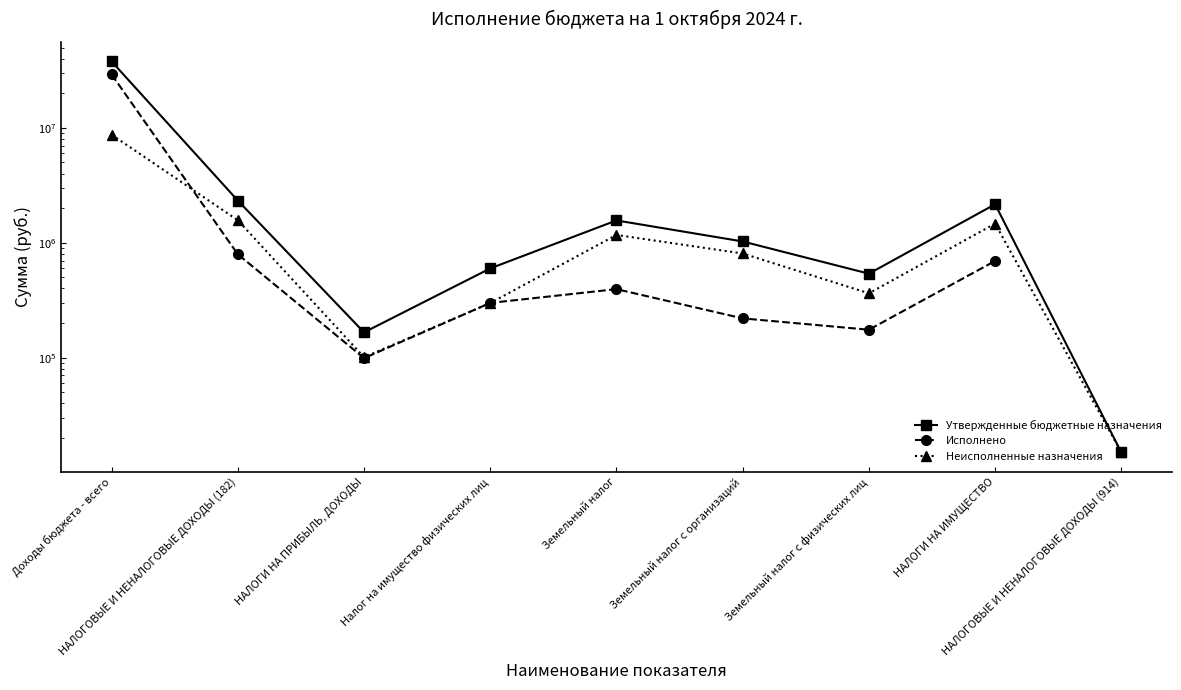

True or false: Неисполненные назначения and Утвержденные бюджетные назначения cross at least once.

False